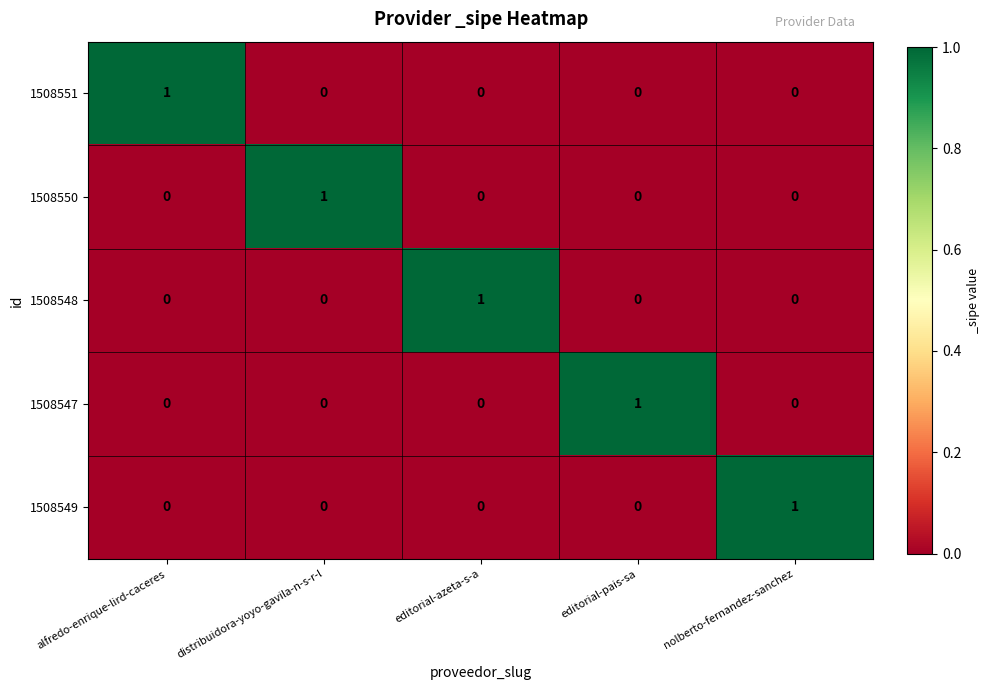

How many distinct data groups are displayed?

5